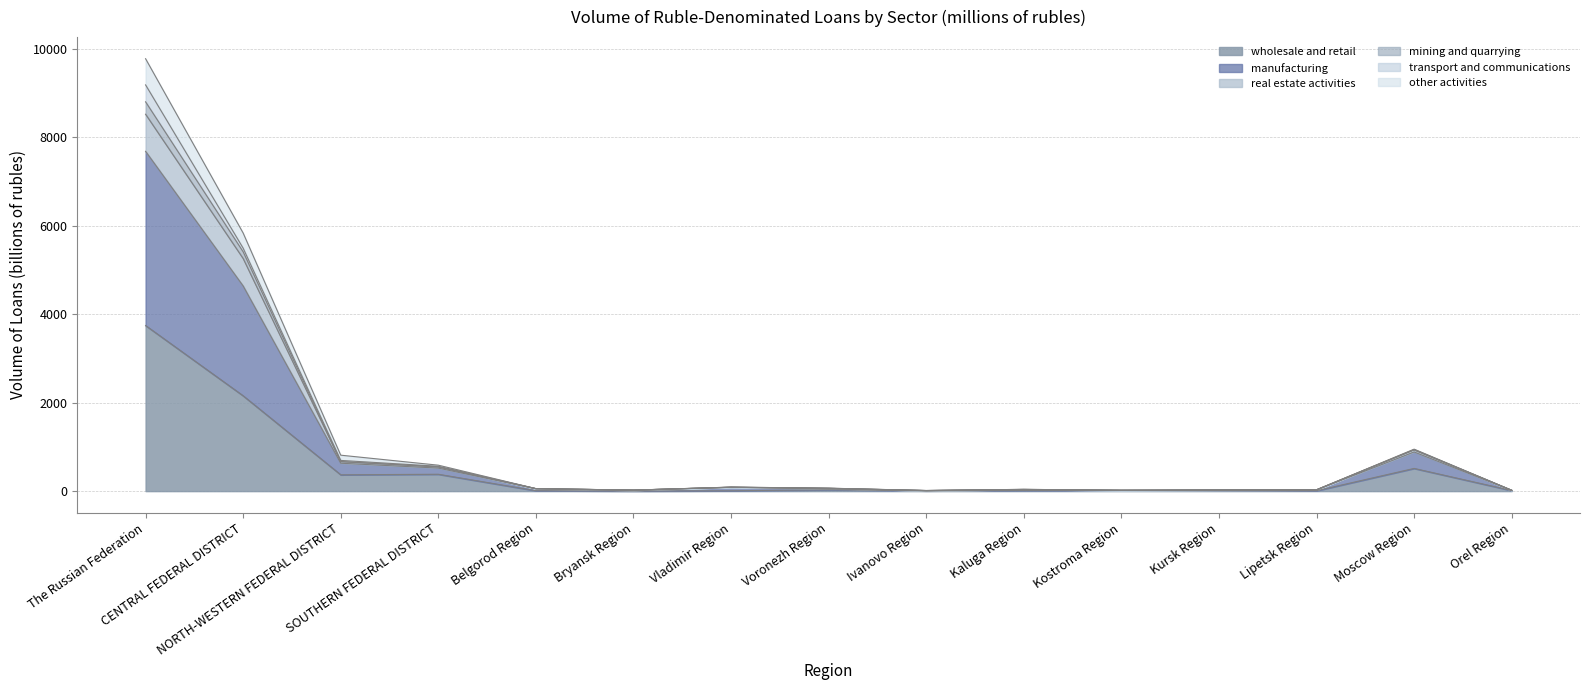

Is the value of wholesale_and_retail at Ivanovo Region greater than the value of real_estate at Belgorod Region?

No